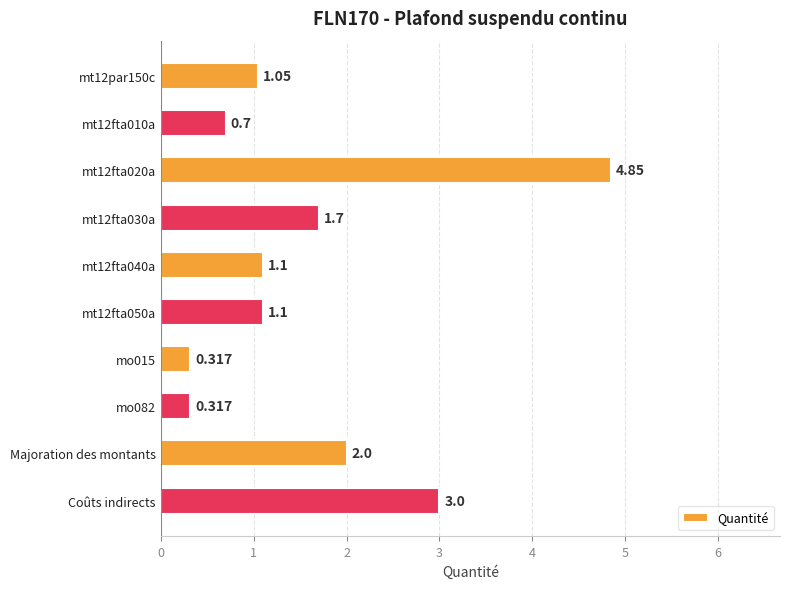

At which label is the value closest to 2?

Majoration des montants